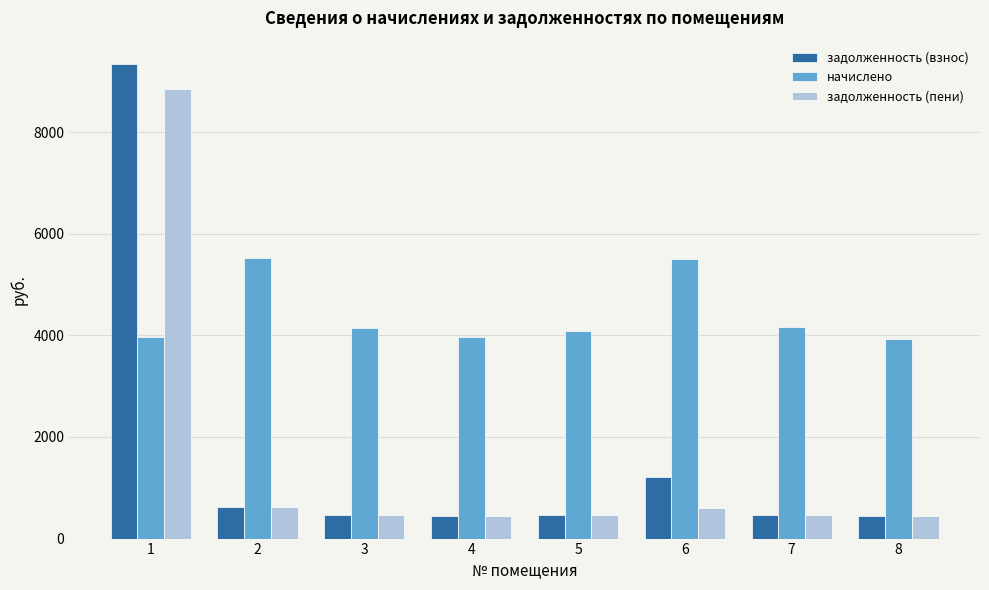

Is the value of задолженность (взнос) at 7 greater than the value of начислено at 3?

No